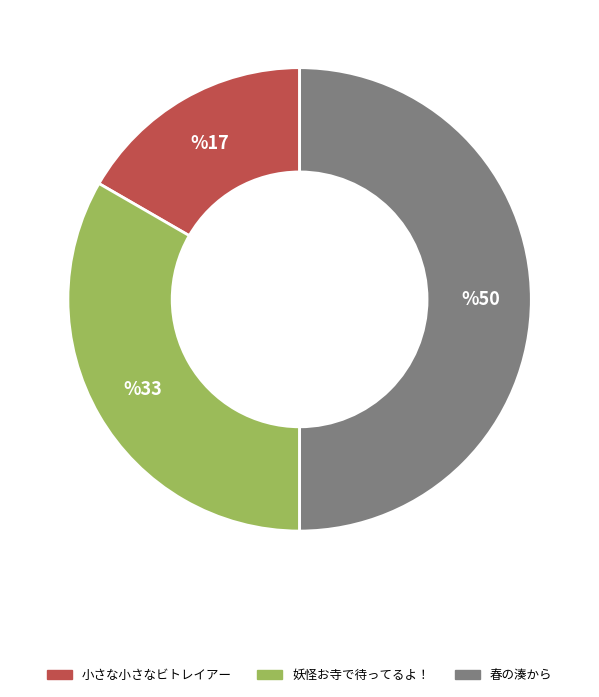

Rank the categories by value from highest to lowest.

春の湊から, 妖怪お寺で待ってるよ！, 小さな小さなビトレイアー